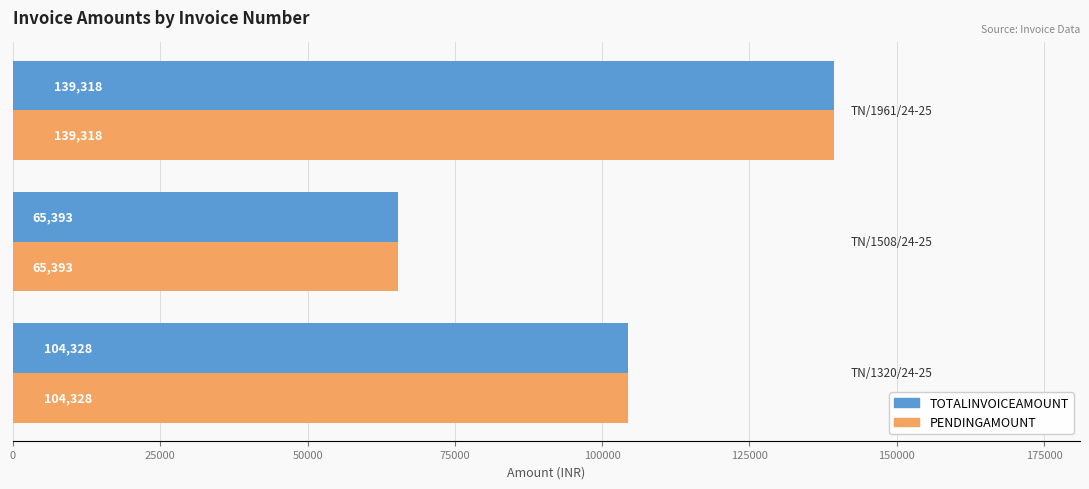

What is the sum of all TOTALINVOICEAMOUNT values?

309039